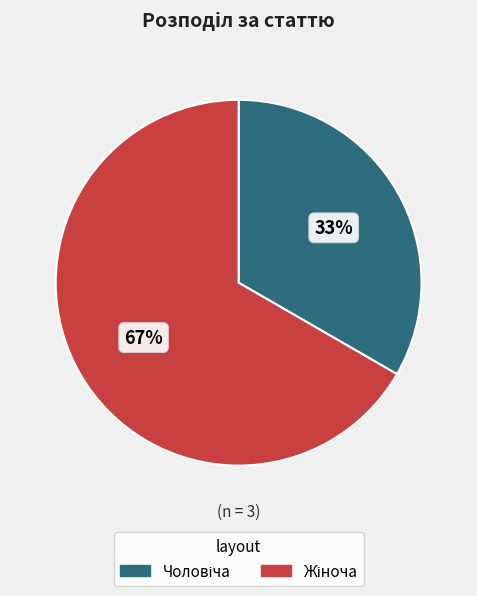

Does any single category account for the majority?

Yes